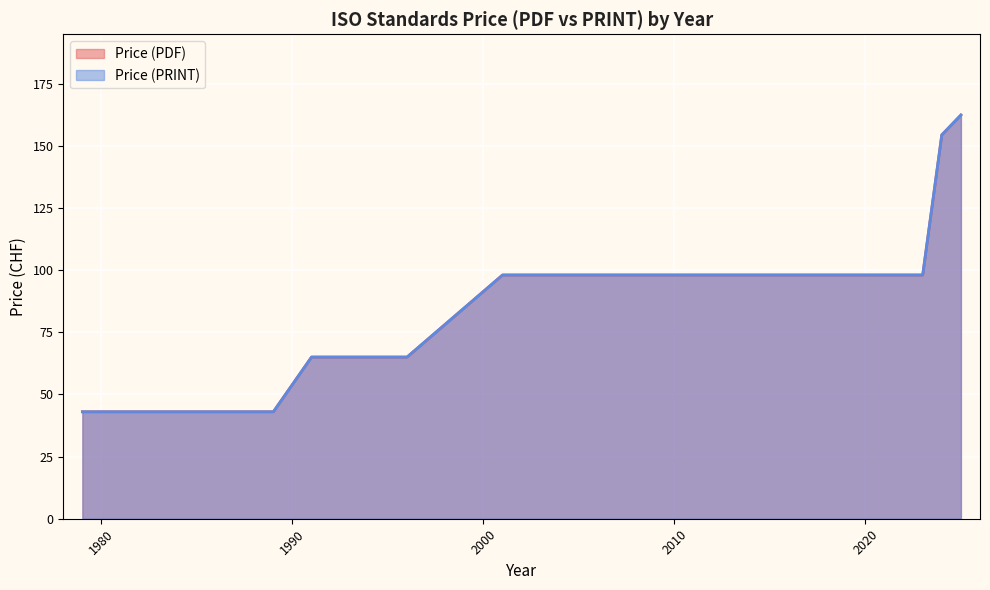

True or false: Price (PDF) and Price (PRINT) cross at least once.

False